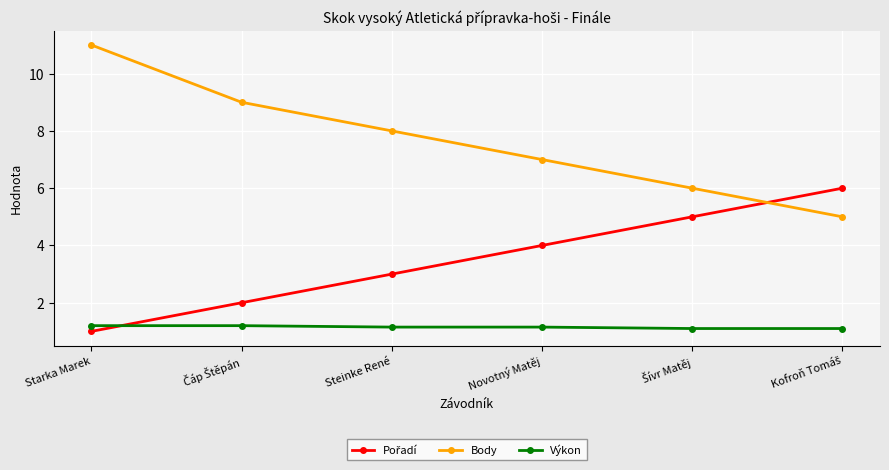

Is it true that Výkon equals 1.1 at Steinke René?

True